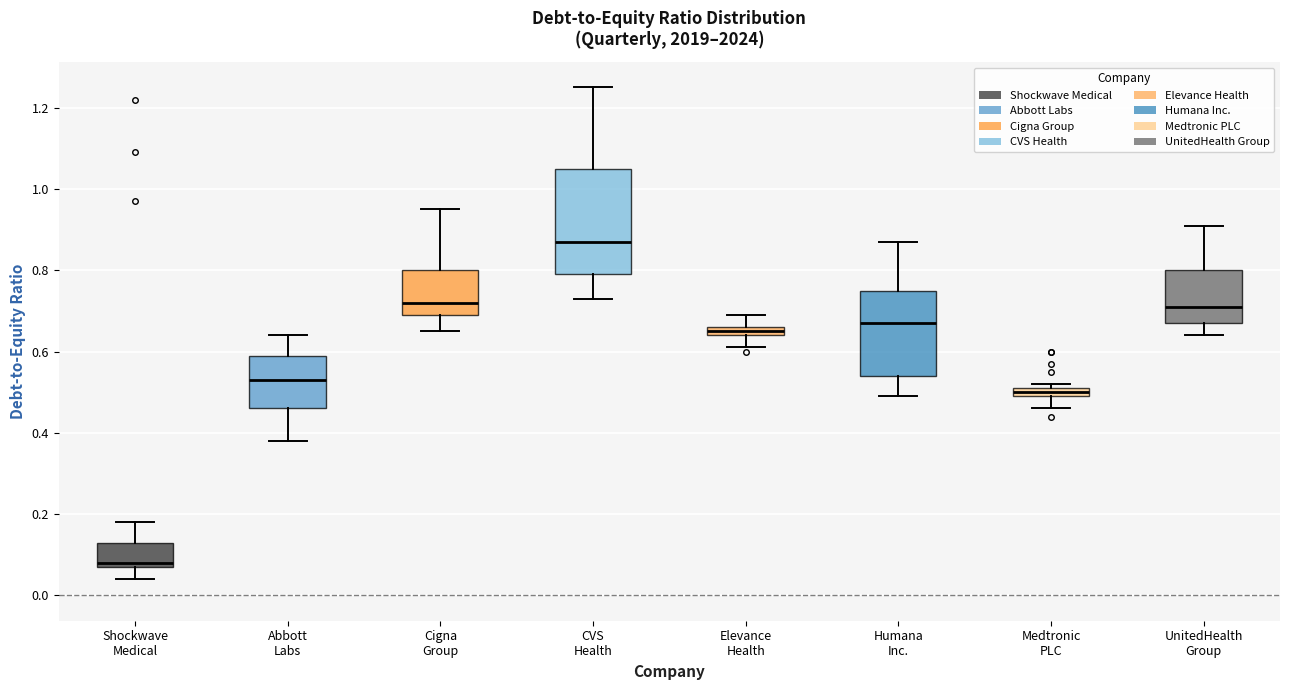

Which box has the highest median line?

CVS Health